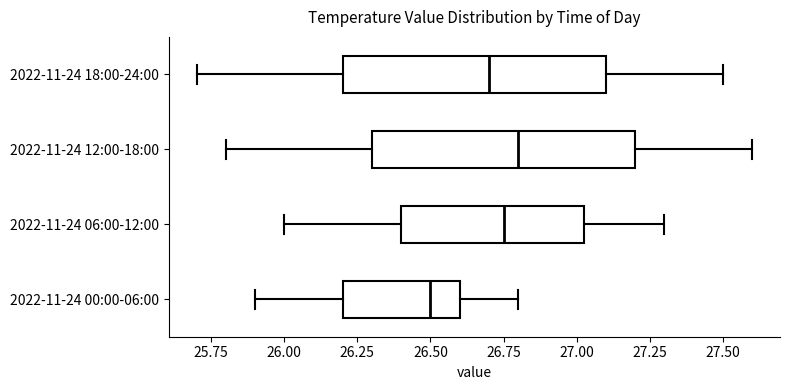

Reading bottom to top, transcribe this box plot: for each box, give where its median line is, the range the box spans, and where its two whiskers end, as read against the x-axis. The values are not printed on the chart, so give them approximately, as read against the axis.

2022-11-24 00:00-06:00: median 26.50, box 26.20 to 26.60, whiskers 25.90 to 26.80
2022-11-24 06:00-12:00: median 26.75, box 26.40 to 27.05, whiskers 26.00 to 27.30
2022-11-24 12:00-18:00: median 26.80, box 26.30 to 27.20, whiskers 25.80 to 27.60
2022-11-24 18:00-24:00: median 26.70, box 26.20 to 27.10, whiskers 25.70 to 27.50